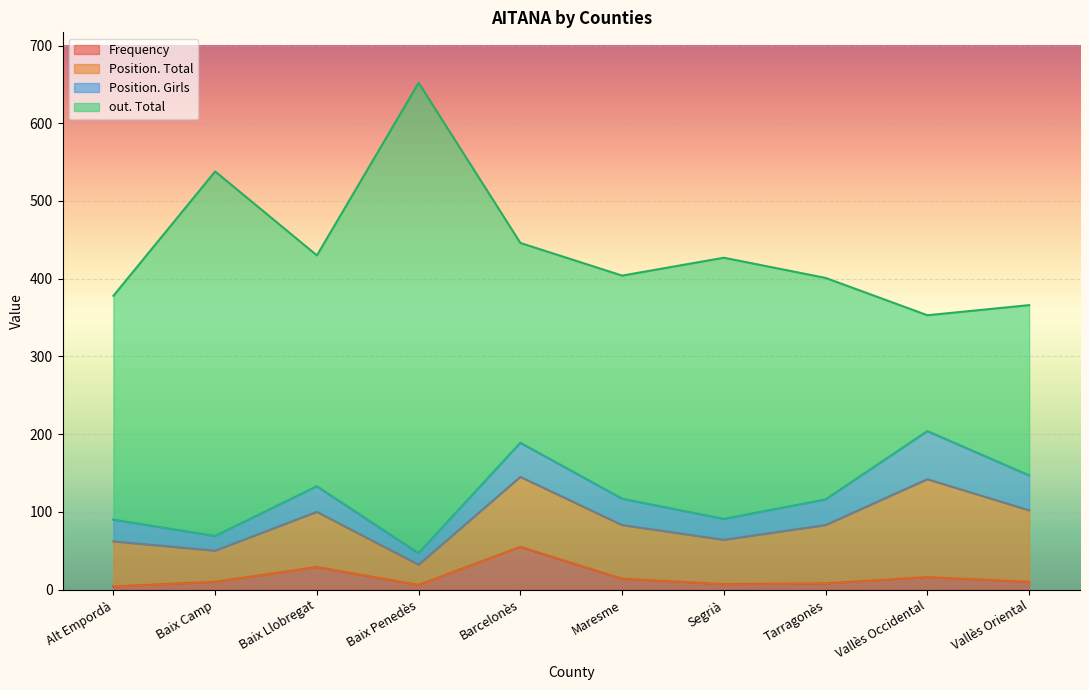

Count the number of data series in this chart.

4